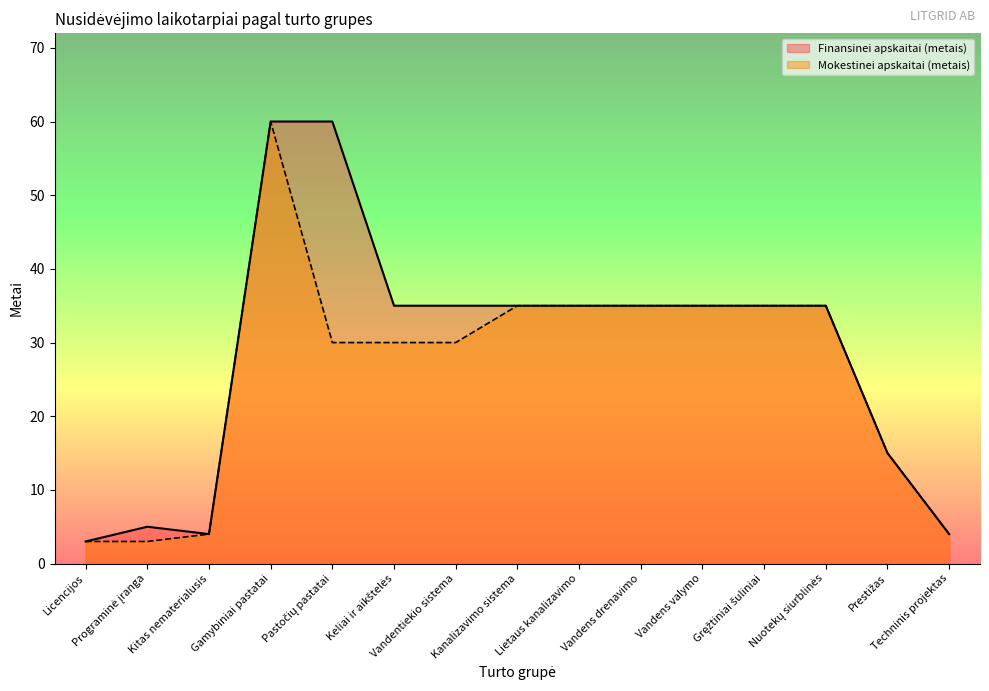

Where does the Finansinei apskaitai (metais) series first go above 35?

Gamybiniai pastatai